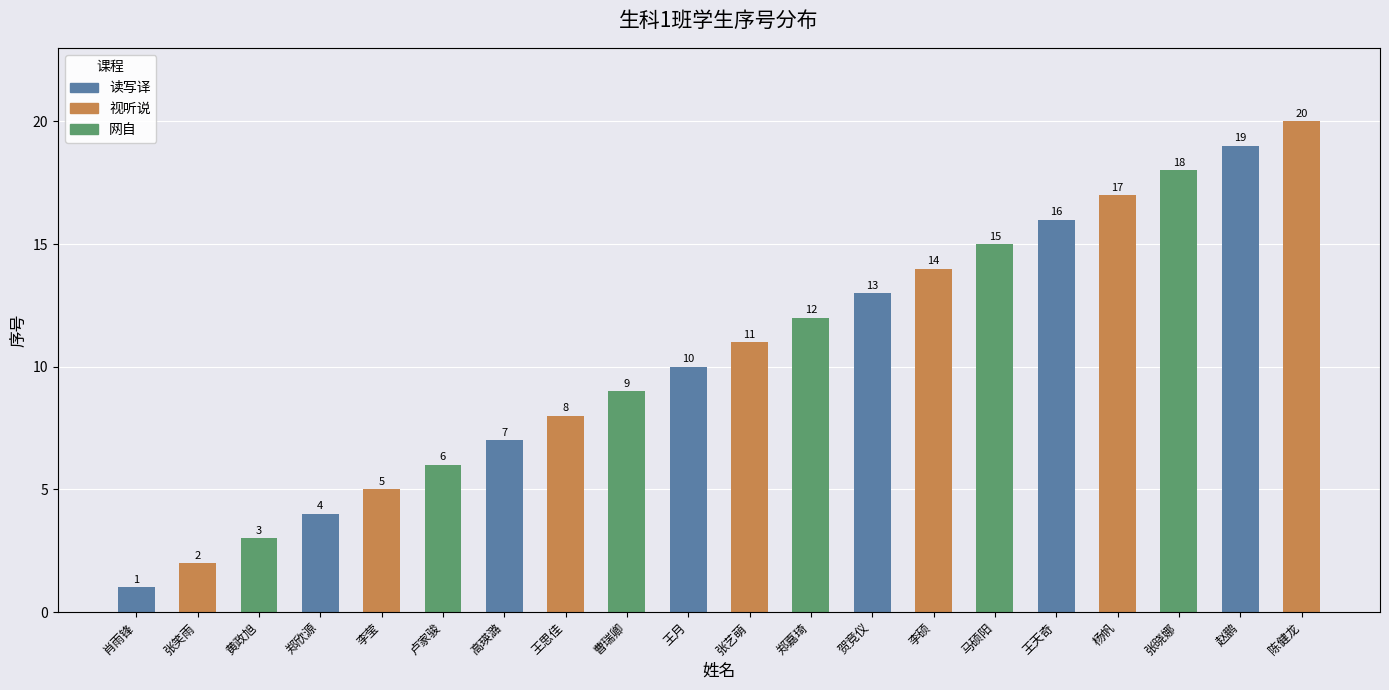

List the labels in order of value, largest first.

陈健龙, 赵鹏, 张晓娜, 杨帆, 王天奇, 马硕阳, 李硕, 贺竞仪, 郑嘉琦, 张艺萌, 王月, 曹瑞卿, 王思佳, 高瑛潞, 卢家骏, 李莹, 郑欣源, 黄政旭, 张笑雨, 肖雨锋